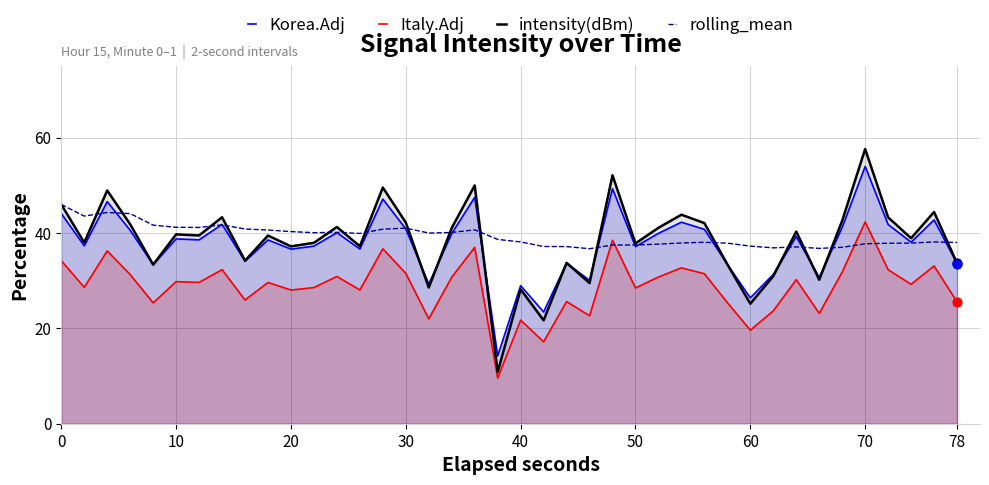

Which series has the largest Y range (max minus min)?

intensity(dBm)